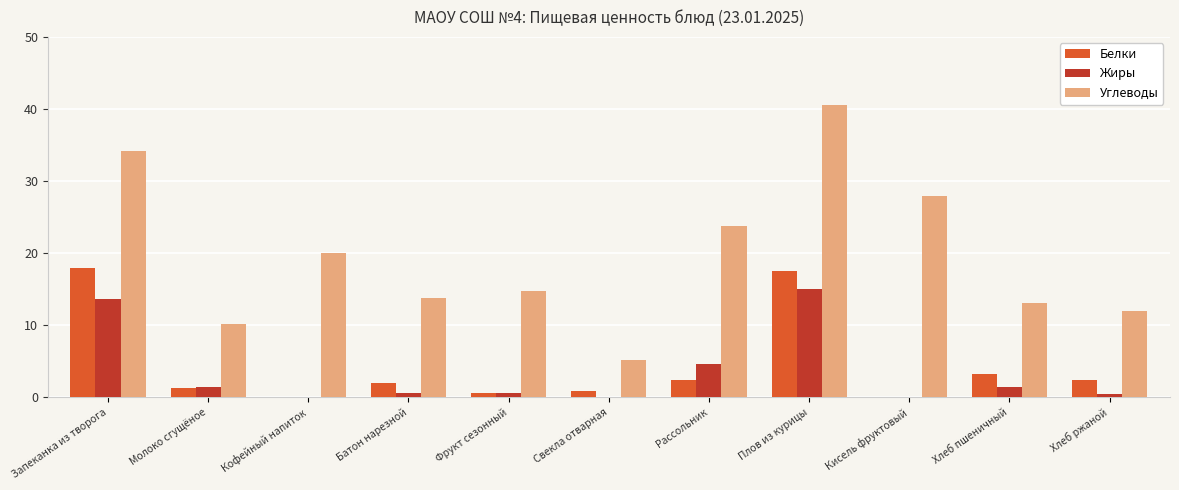

What is the approximate value of Белки at Рассольник?

2.4